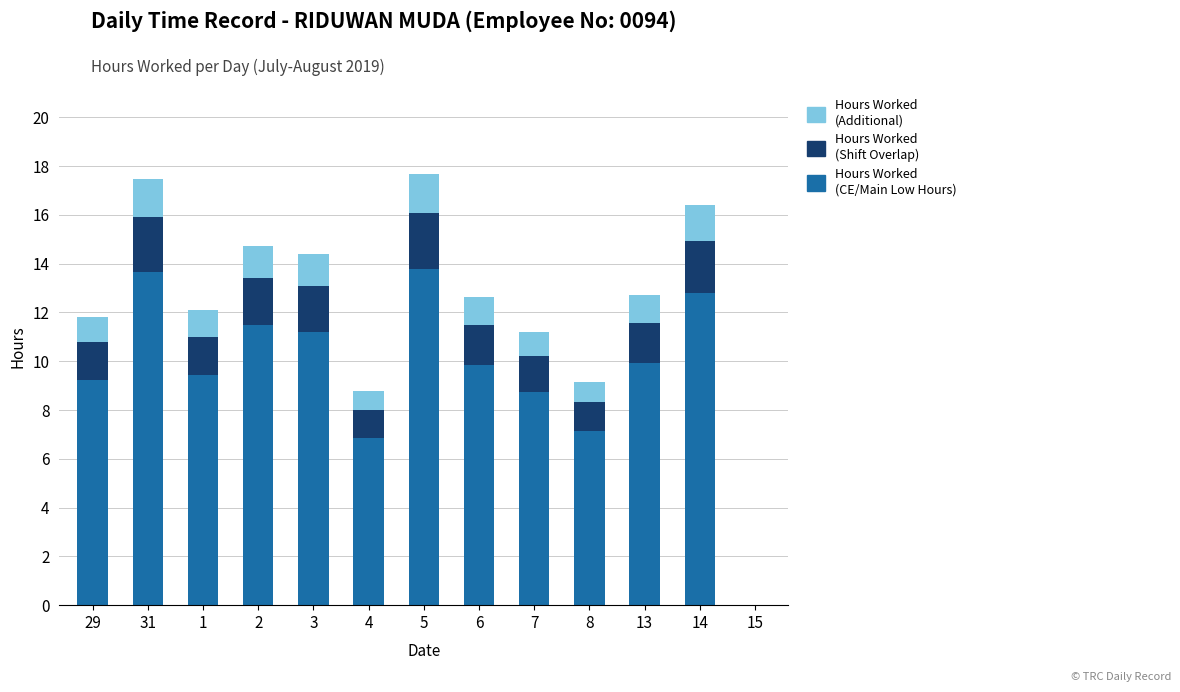

What is the total value across all series at 3?

14.4